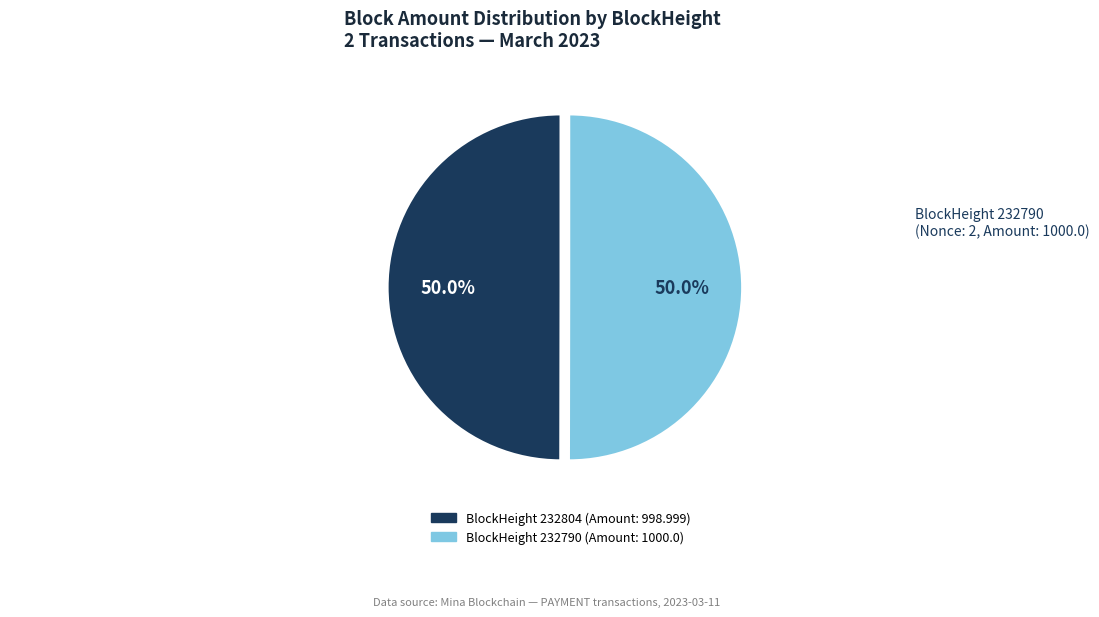

What is the largest slice in the pie chart?

232790